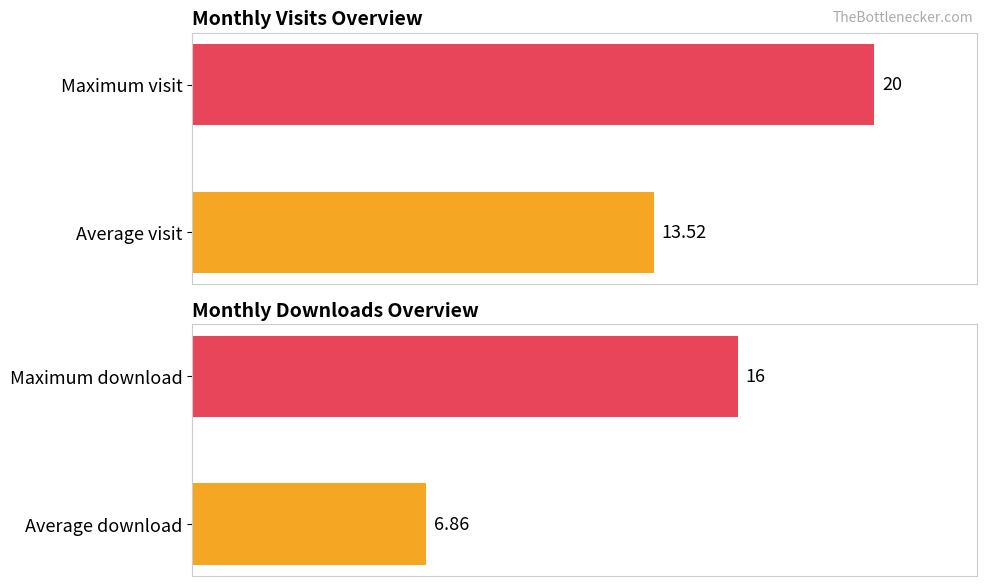

Reading right to left, what are all the values shown in this chart?

monthly_visit: 20.0	13.5
monthly_download_resource: 16.0	6.9